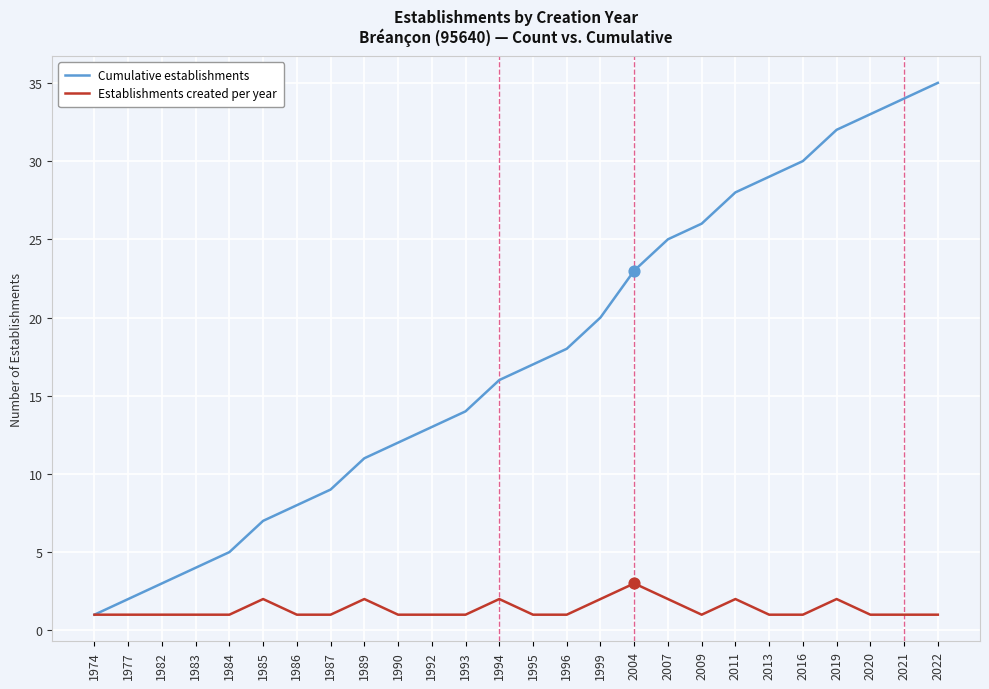

Is the value of Cumulative establishments at 1989 greater than the value of Establishments created per year at 2022?

Yes